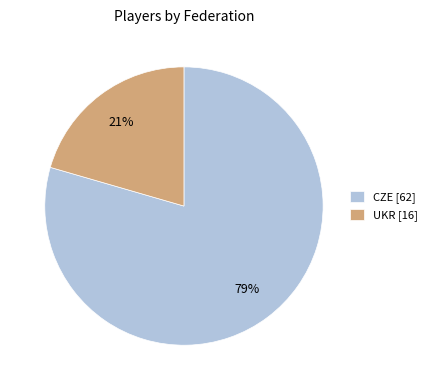

What is the majority slice?

CZE